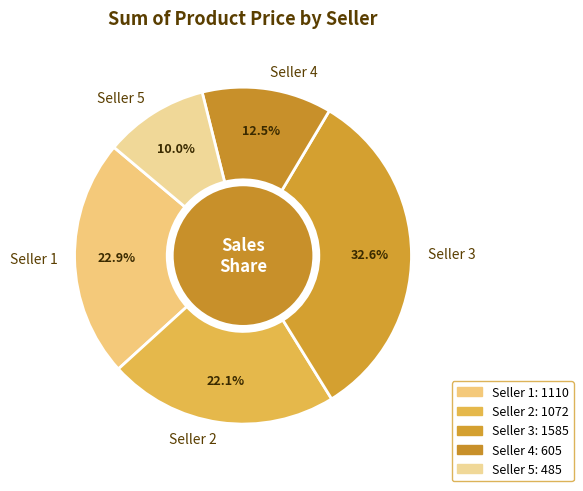

Which has a higher value, Seller 1 or Seller 5?

Seller 1